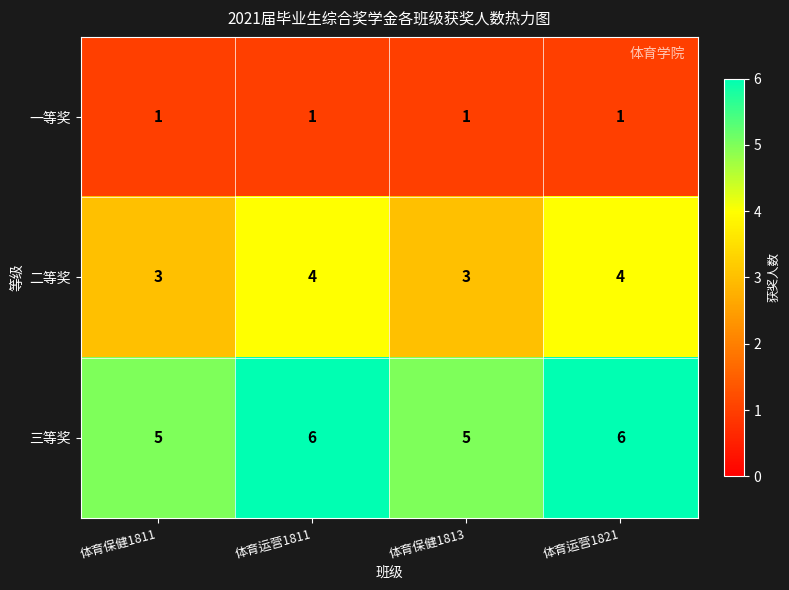

Which series has the largest total across all categories?

三等奖